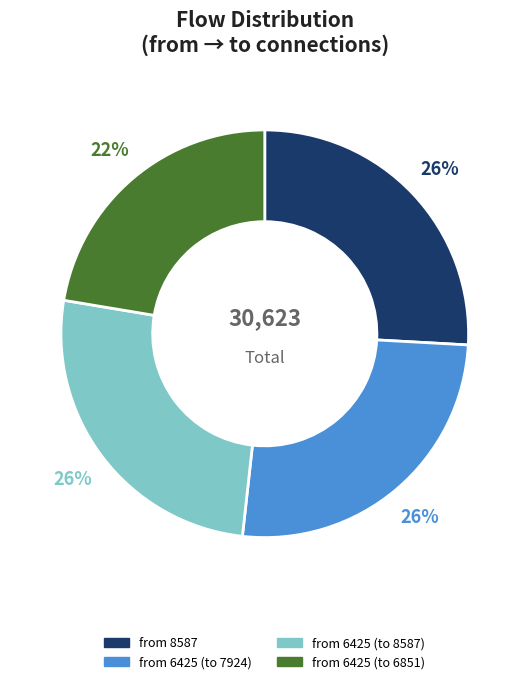

How many slices are in this pie chart?

4